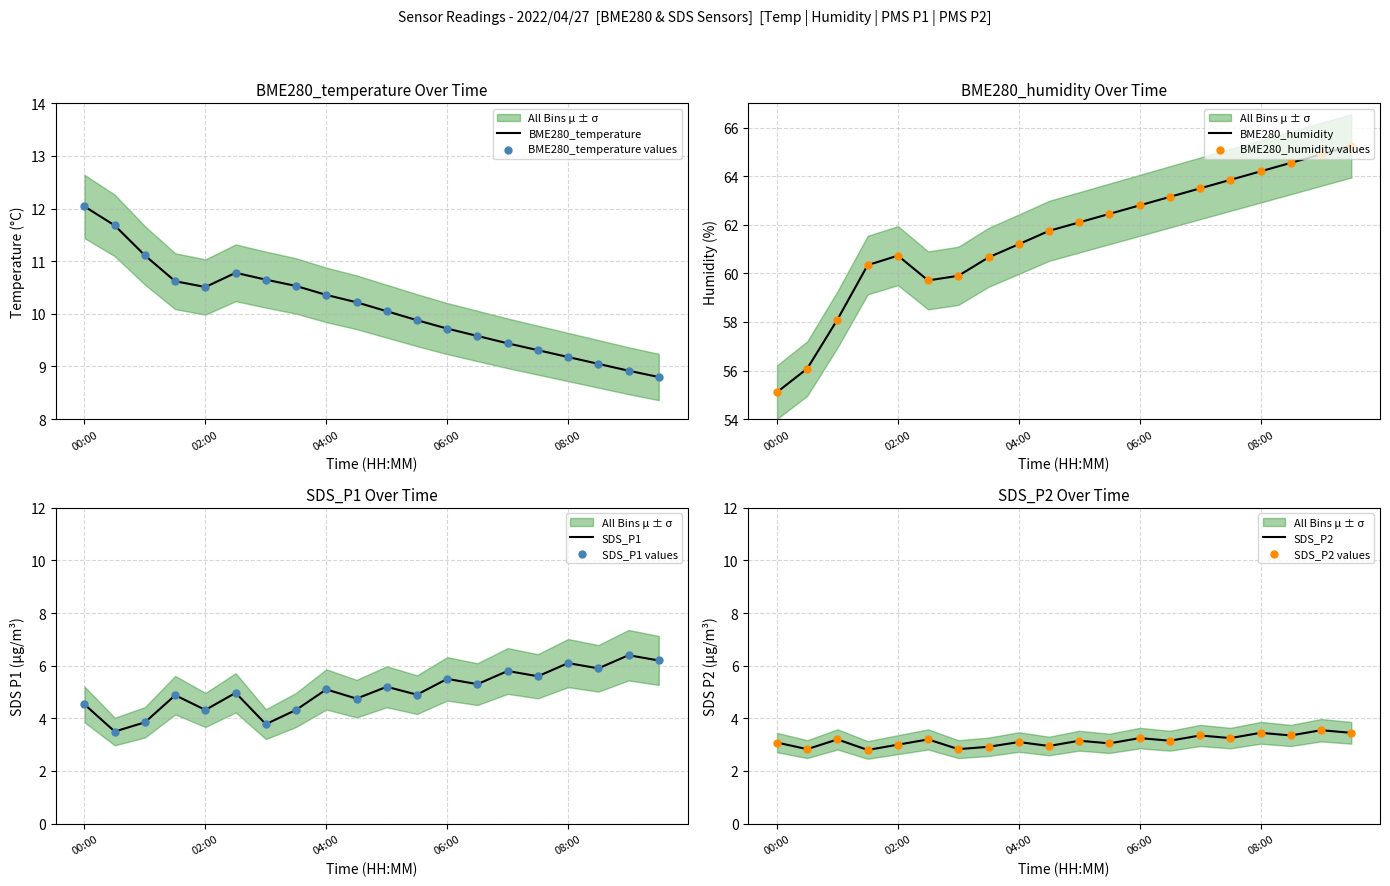

Which series reaches the minimum Y coordinate?

SDS_P2